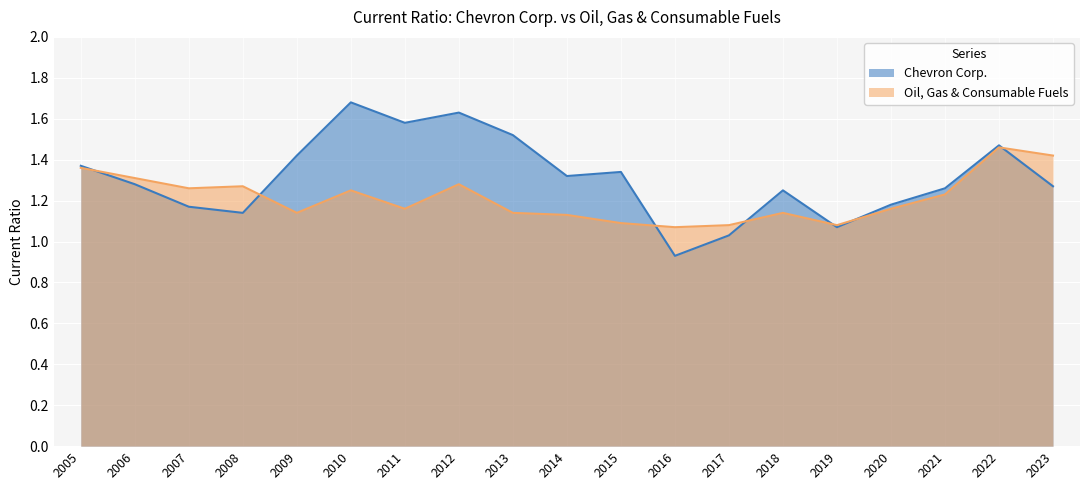

How many lines are shown in the chart?

2